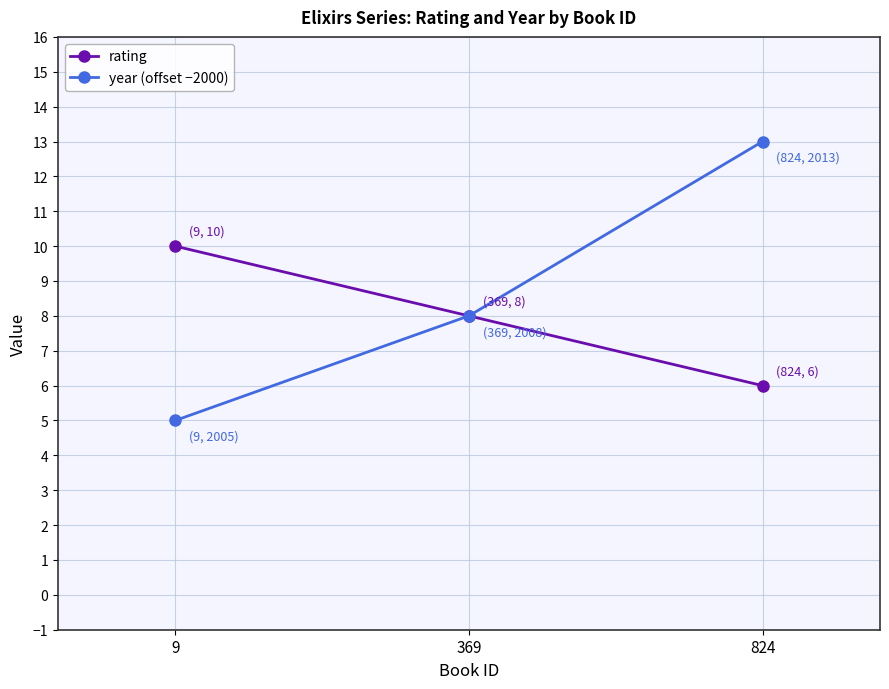

What is the sum of all rating values?

24